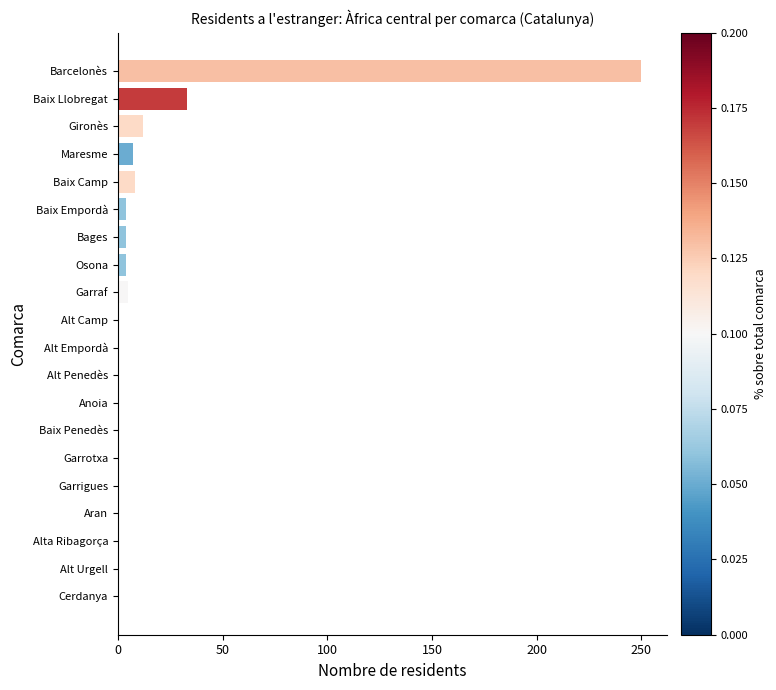

The value at Cerdanya is 0. True or false?

True